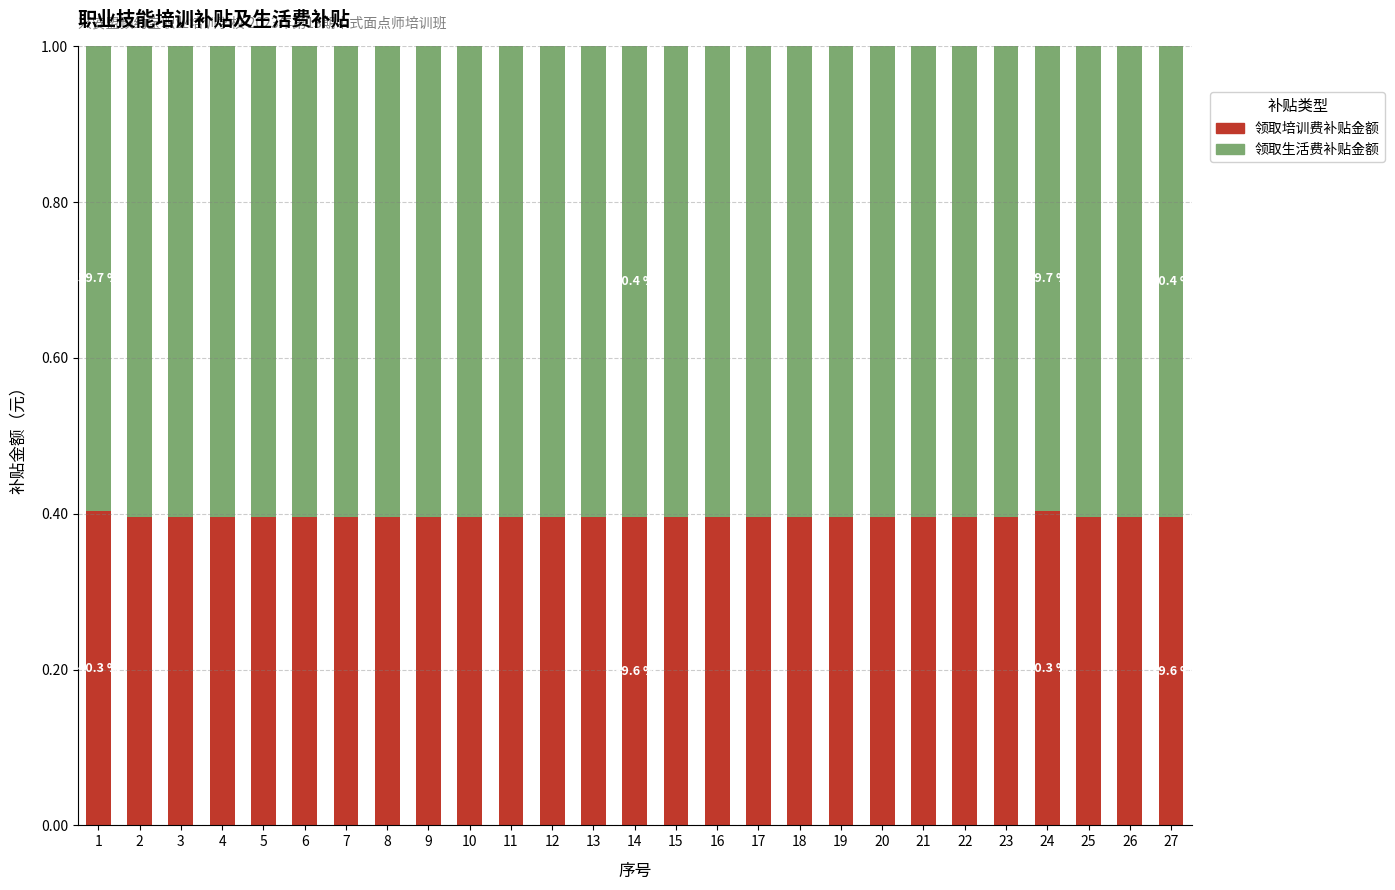

True or false: 领取培训费补贴金额 has a value of 0.7 at 3.

False